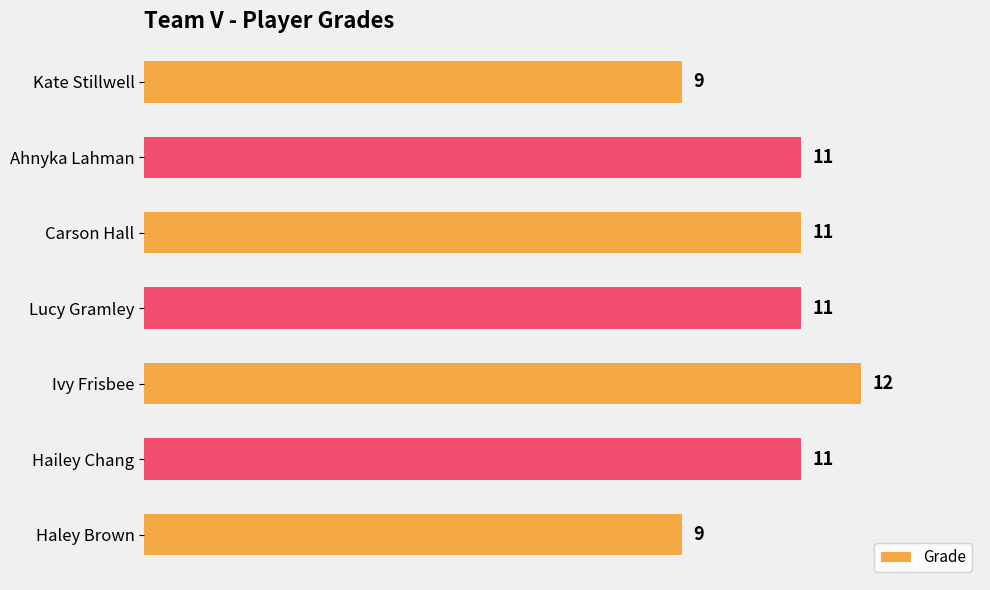

True or false: the data shows 19 at Lucy Gramley.

False